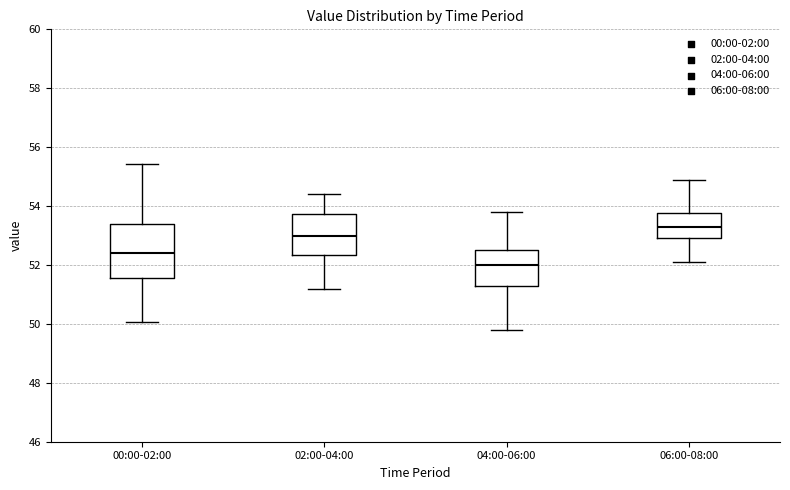

Which box has the highest median line?

06:00-08:00